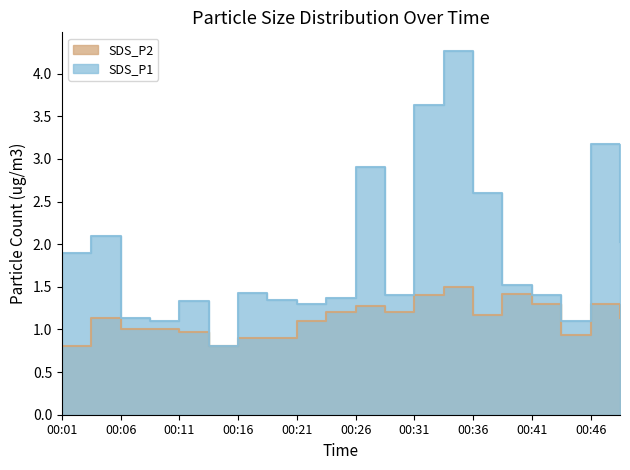

What is the smallest value displayed?

0.8